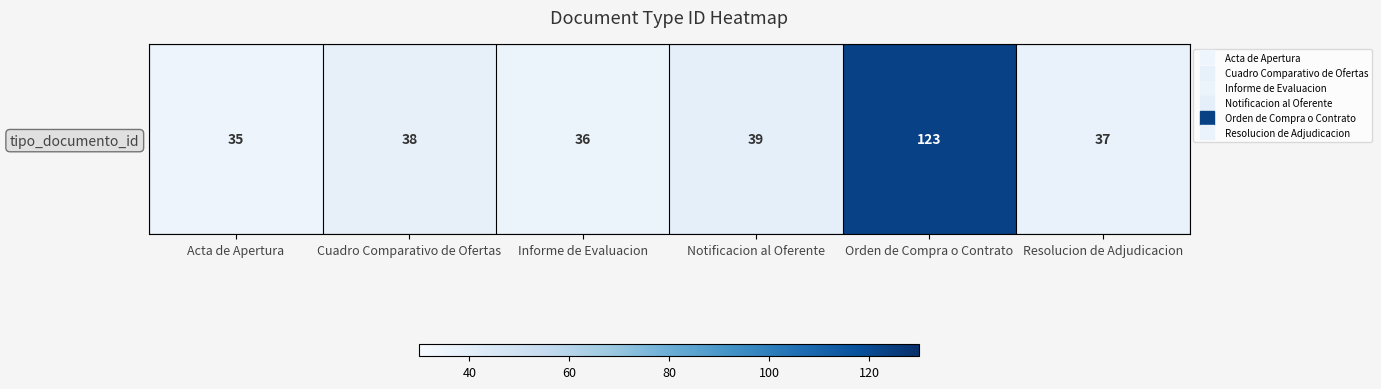

Where does the data first go above 38?

Notificacion al Oferente